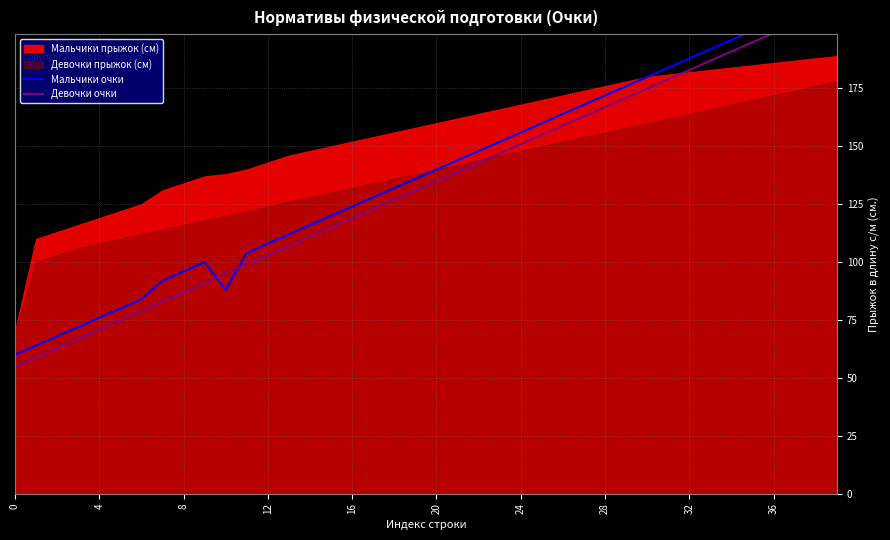

The Мальчики очки series shows 90 at 18. True or false?

False